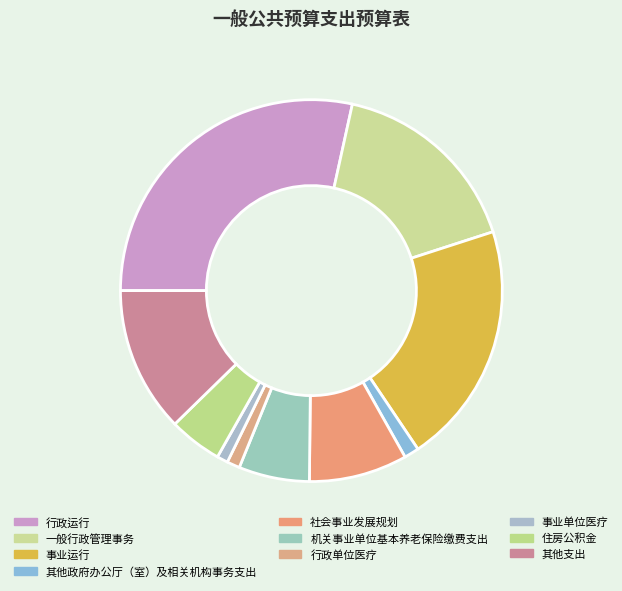

What is the change in value from 社会事业发展规划 to 住房公积金?

-34.2